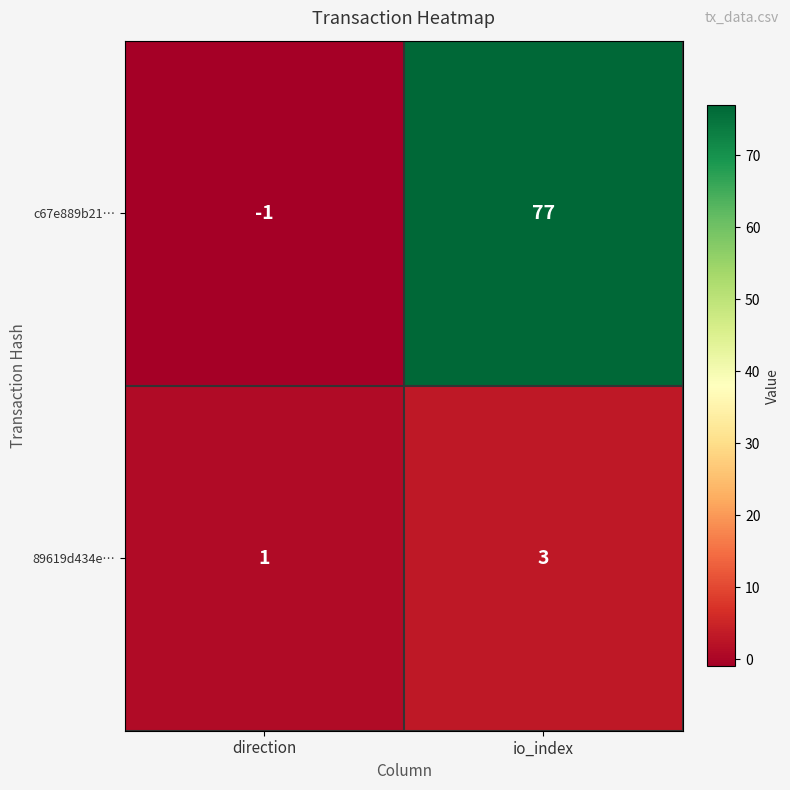

Which label corresponds to the largest value in the chart?

io_index